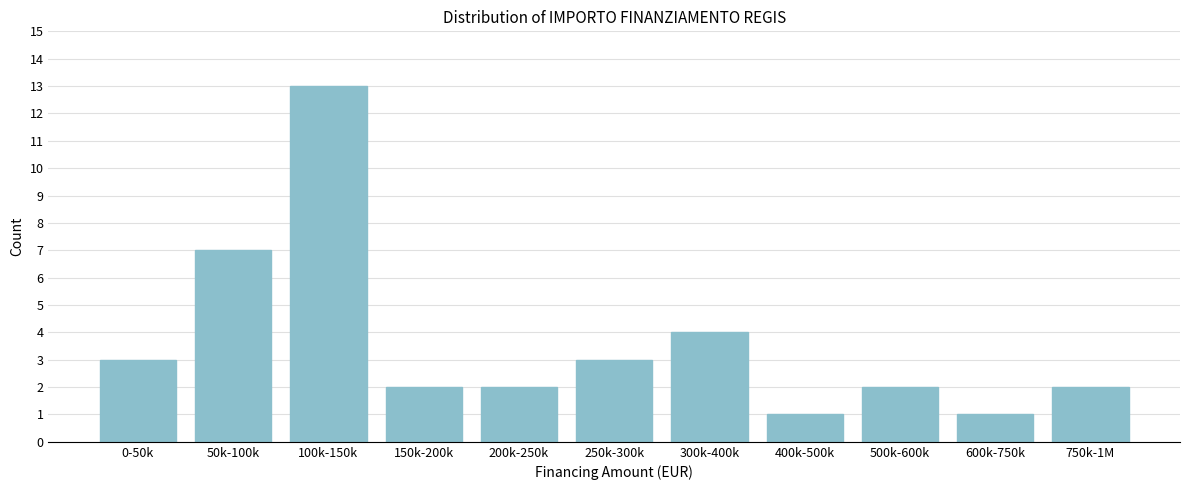

Reading left to right, transcribe all the data shown in this chart.

0-50k=3	50k-100k=7	100k-150k=13	150k-200k=2	200k-250k=2	250k-300k=3	300k-400k=4	400k-500k=1	500k-600k=2	600k-750k=1	750k-1M=2